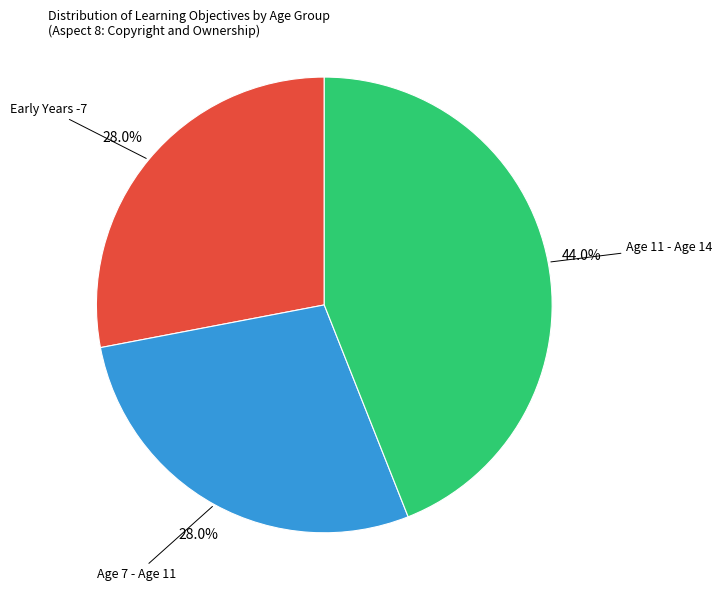

Which category has the biggest portion of the pie?

Age 11 - Age 14